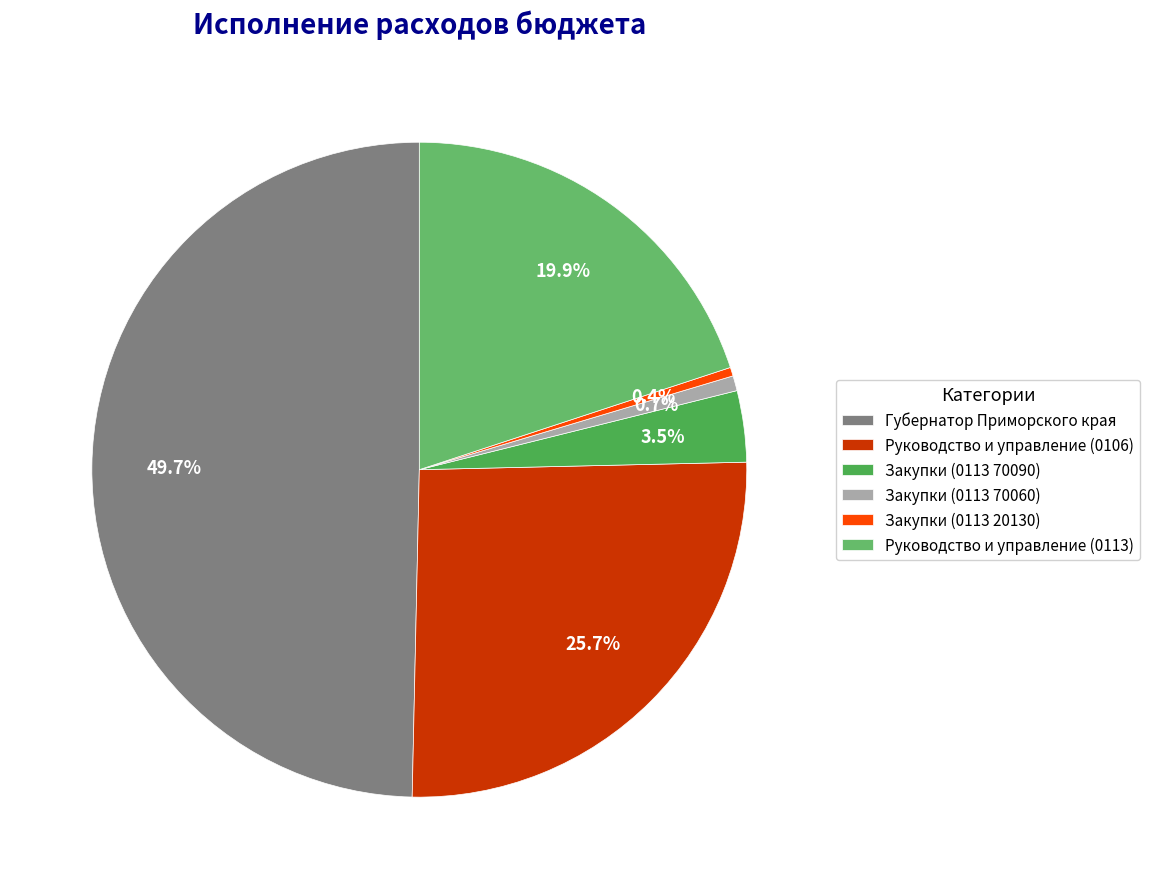

To the nearest percent, what is the difference between the largest and smallest slice percentages?

49%